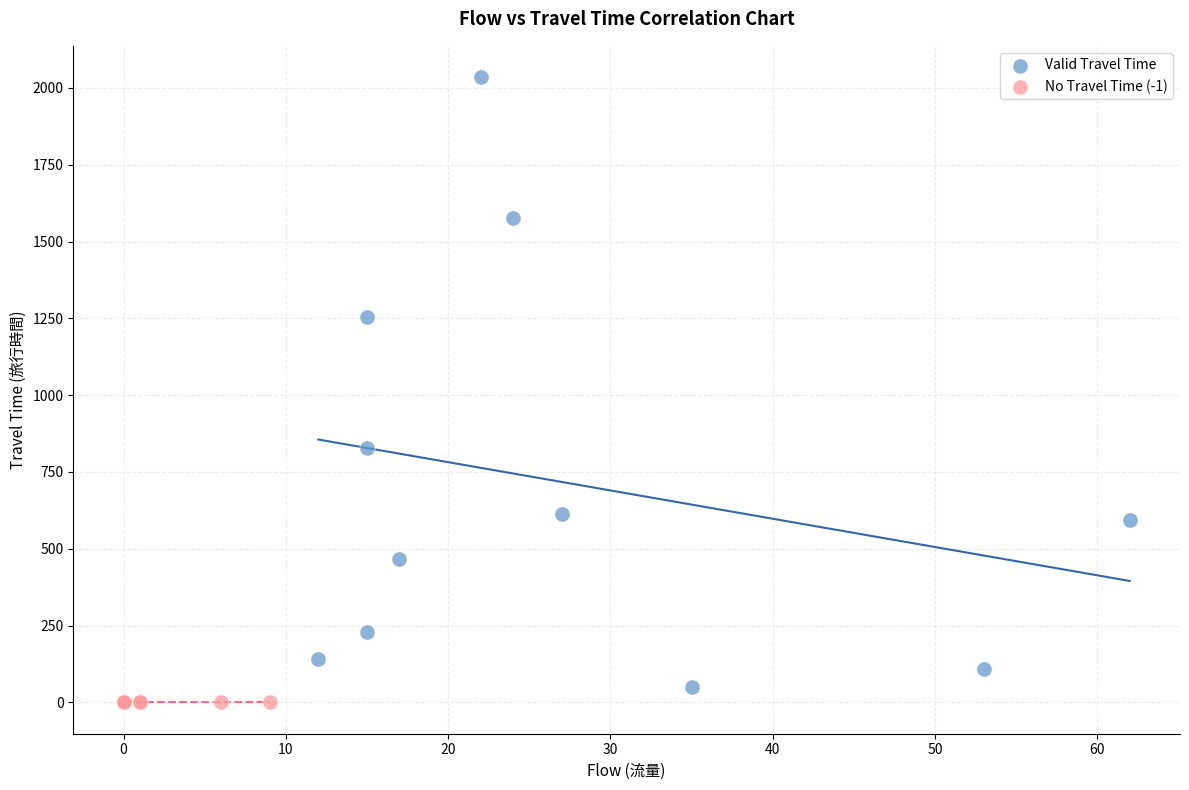

Which series contains the highest Y value?

Valid Travel Time